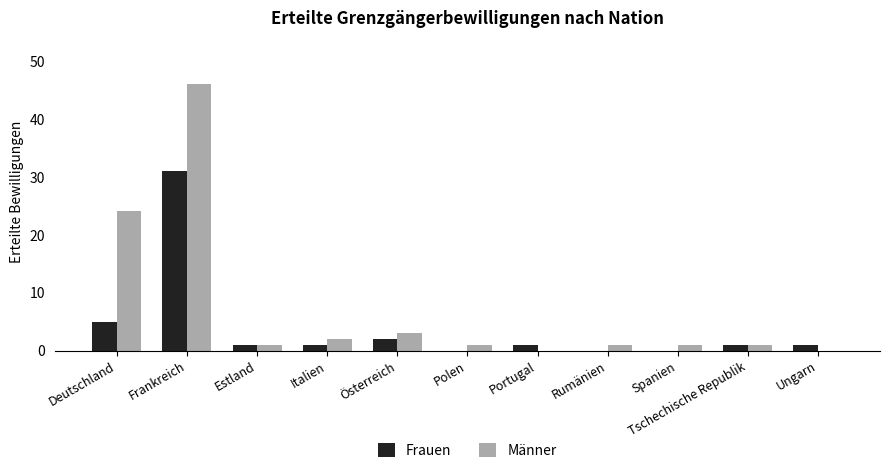

Is it true that Frauen equals -13 at Rumänien?

False